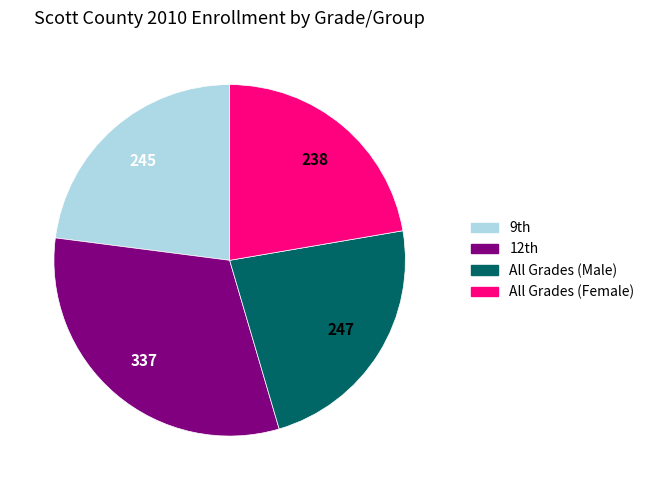

Which category has the smallest portion of the pie?

All Grades (Female)